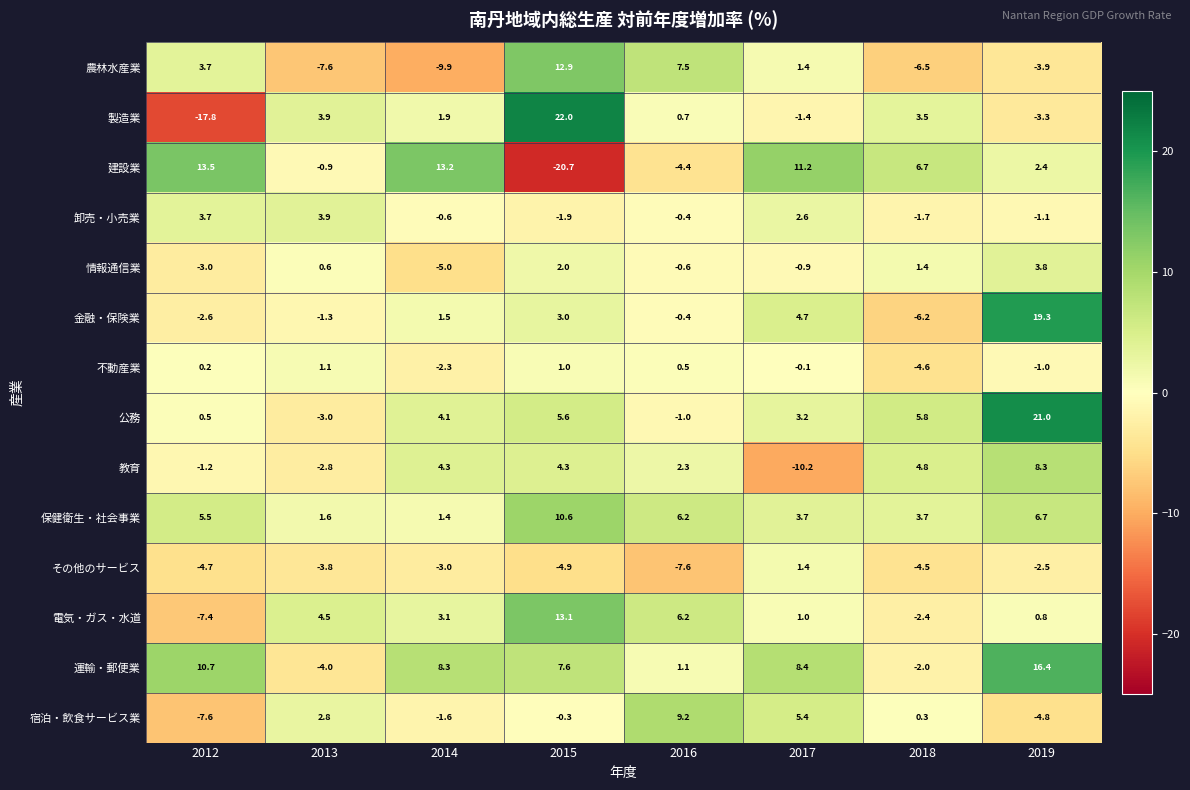

What is the sum of the 教育 values at 2019 and 2017?

-1.9